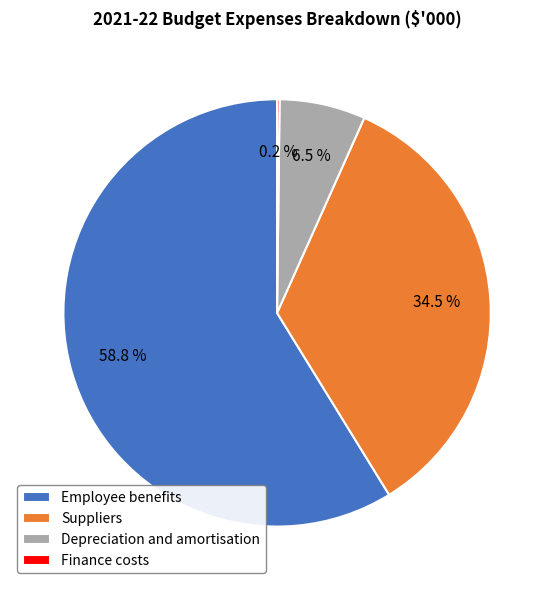

To the nearest percent, what percentage of the pie is Employee benefits?

59%